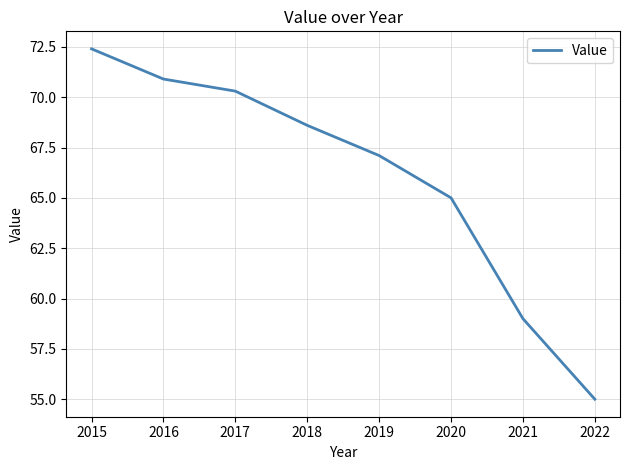

The chart shows a value of 27.2 at 2022. True or false?

False